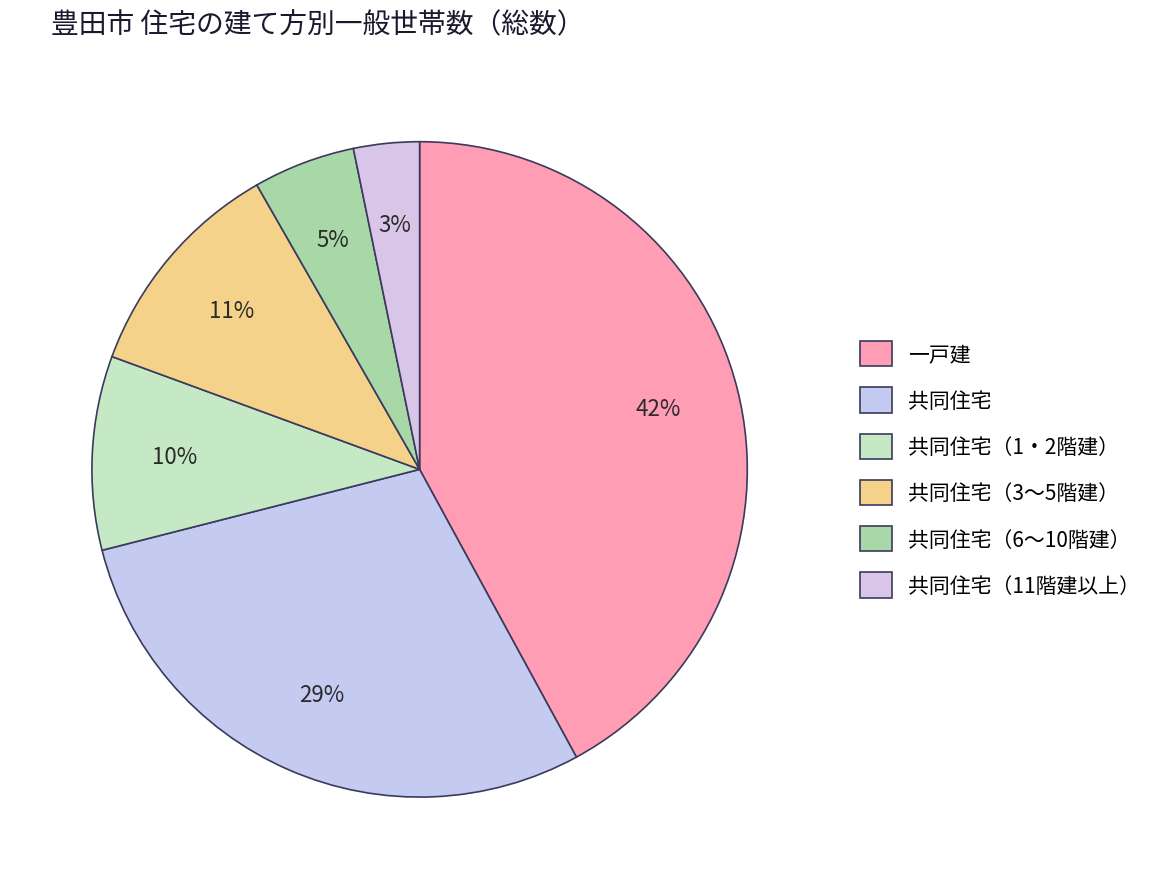

Rank the categories by value from lowest to highest.

共同住宅（11階建以上）, 共同住宅（6～10階建）, 共同住宅（1・2階建）, 共同住宅（3～5階建）, 共同住宅, 一戸建